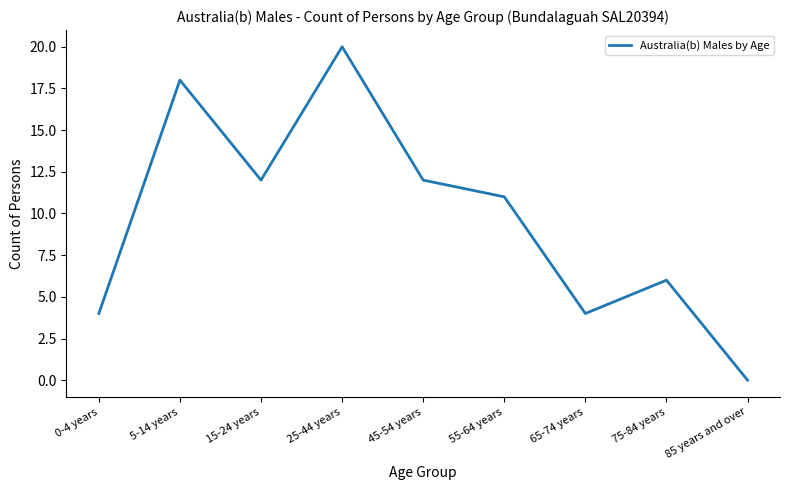

Which label corresponds to the smallest value in the chart?

85 years and over